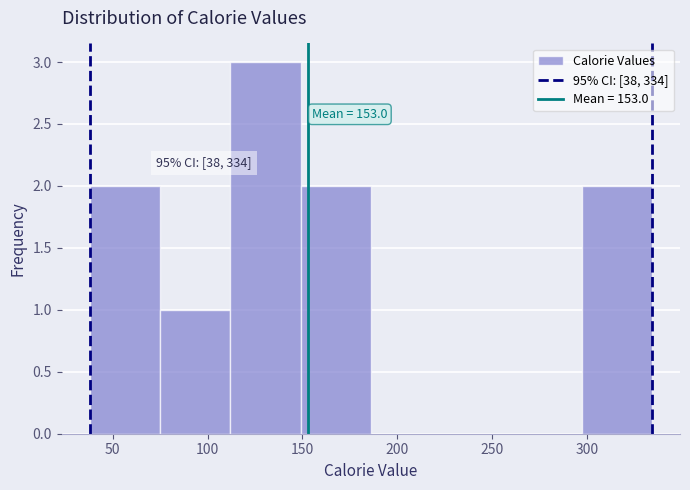

Over which range of the x-axis is the bar tallest?

112 to 149